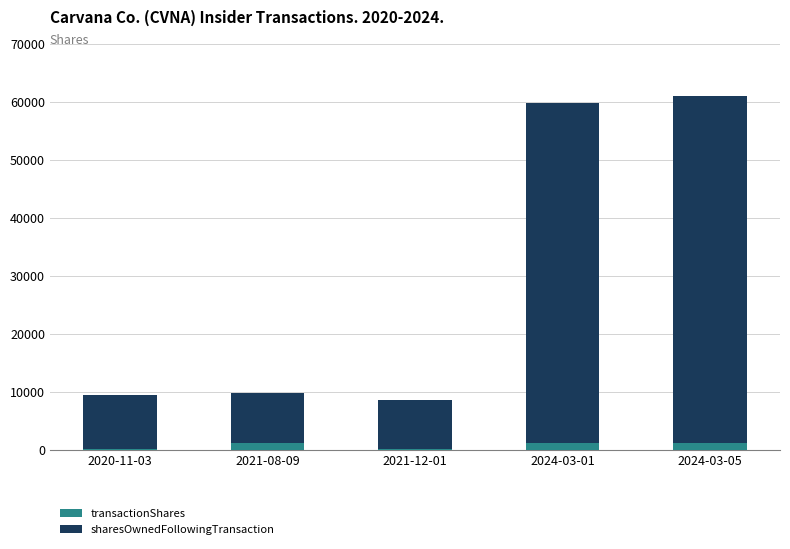

Which series changed the most between 2021-08-09 and 2024-03-05?

sharesOwnedFollowingTransaction